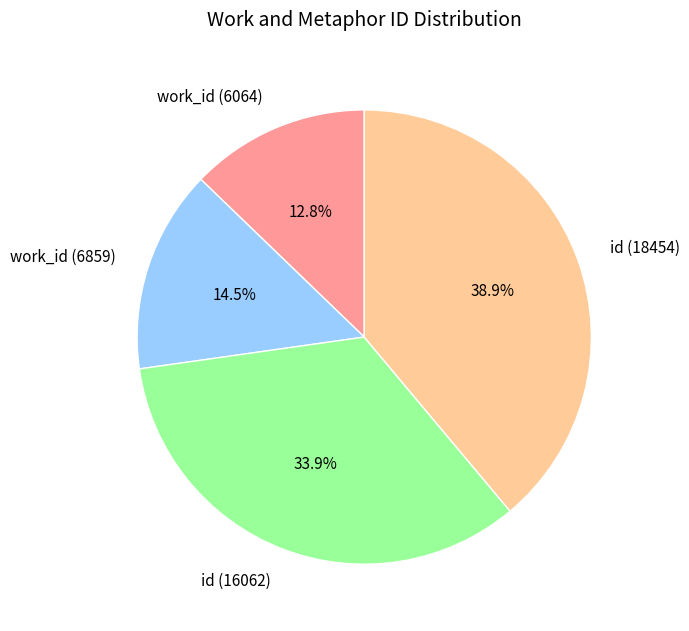

To the nearest percent, what percentage of the pie is id (16062)?

34%